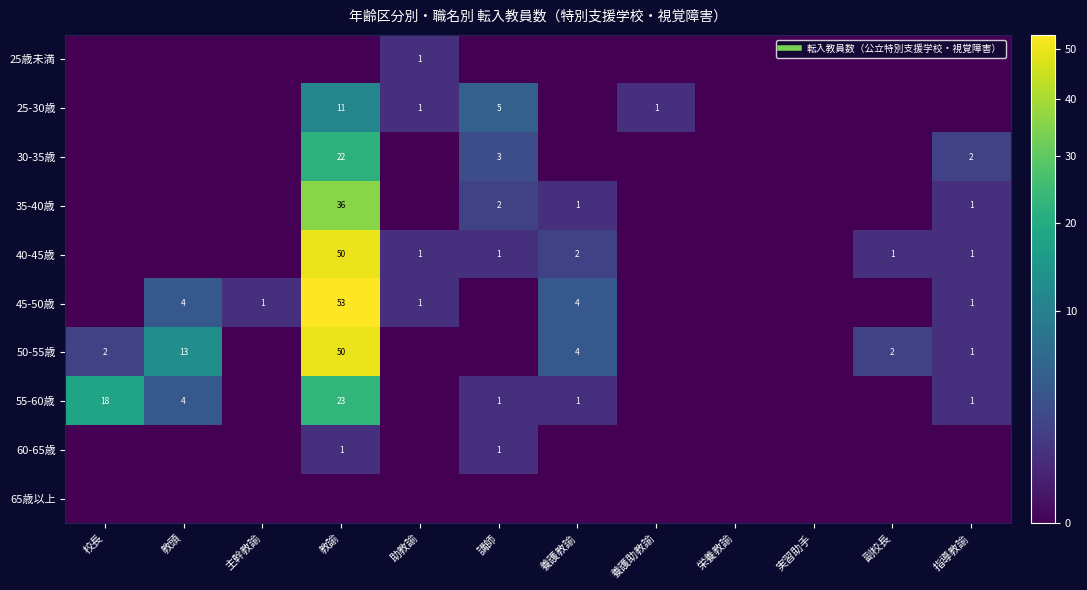

Between 教諭 and 栄養教諭, which is larger?

教諭